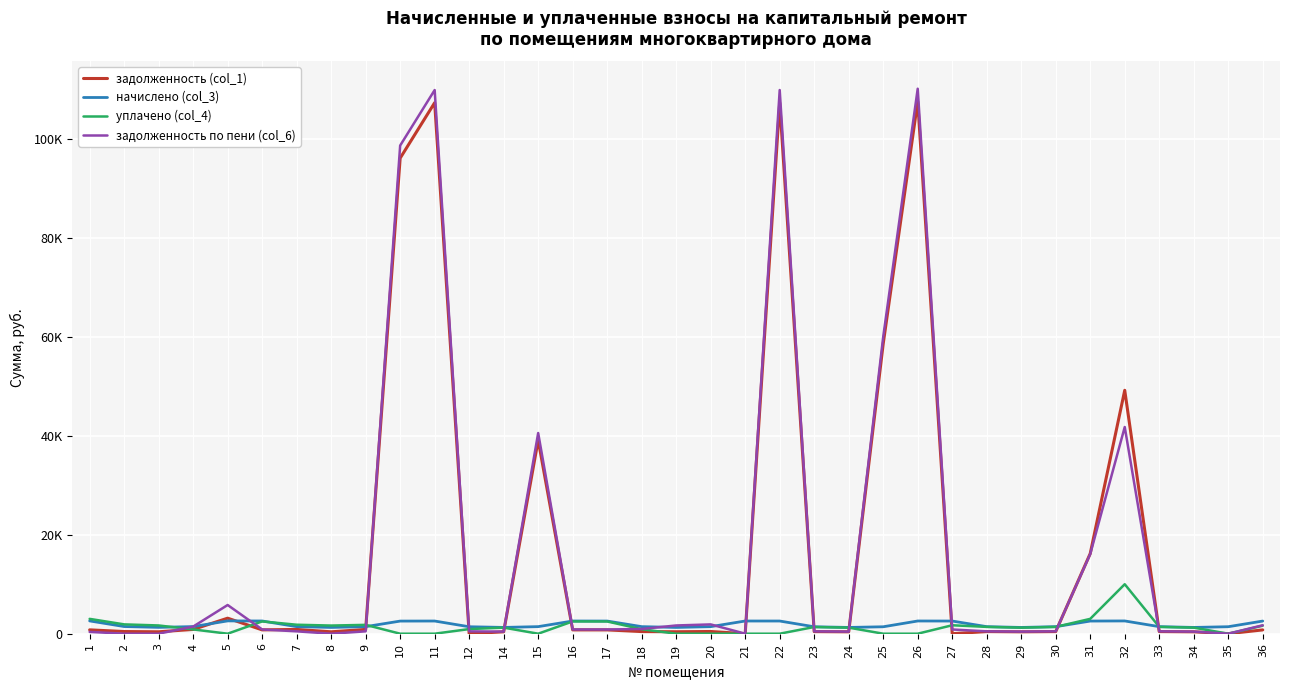

Reading left to right, list all the values displayed in this chart.

задолженность (col_1): 1=777.2	2=435.2	3=384.8	4=863.0	5=3137.2	6=771.5	7=861.2	8=380.1	9=865.2	10=96124.9	11=107330.1	12=0.0	14=381.1	15=39135.6	16=770.5	17=767.8	18=428.7	19=392.9	20=443.1	21=0.0	22=107330.1	23=420.3	24=380.1	25=58614.6	26=107590.0	27=0.0	28=427.8	29=379.2	30=426.8	31=16204.8	32=49200.0	33=428.7	34=380.1	35=0.0	36=767.8
начислено (col_3): 1=2582.8	2=1448.3	3=1280.5	4=1435.9	5=2585.8	6=2567.2	7=1429.7	8=1265.0	9=1426.6	10=2548.6	11=2561.0	12=1404.8	14=1268.1	15=1426.6	16=2564.1	17=2554.8	18=1426.6	19=1265.0	20=1426.6	21=2564.1	22=2561.0	23=1398.6	24=1265.0	25=1398.6	26=2567.2	27=2557.9	28=1423.5	29=1261.9	30=1420.3	31=2554.8	32=2576.5	33=1426.6	34=1265.0	35=1411.0	36=2554.8
уплачено (col_4): 1=2998.1	2=1883.6	3=1665.3	4=863.0	5=0.0	6=2483.0	7=1812.4	8=1645.1	9=1785.6	10=0.0	11=0.0	12=933.5	14=1226.5	15=0.0	16=2479.9	17=2470.9	18=904.2	19=0.0	20=0.0	21=0.0	22=0.0	23=1352.7	24=1223.4	25=0.0	26=0.0	27=1705.3	28=1376.8	29=1220.4	30=1375.4	31=3000.0	32=10000.0	33=1379.8	34=1223.4	35=0.0	36=1619.3
задолженность по пени (col_6): 1=360.8	2=0.0	3=0.0	4=1437.5	5=5798.8	6=855.7	7=476.6	8=0.0	9=476.6	10=98673.4	11=109891.1	12=468.3	14=422.7	15=40562.2	16=854.7	17=851.6	18=951.0	19=1664.0	20=1876.6	21=0.0	22=109891.1	23=466.2	24=421.6	25=60013.2	26=110157.3	27=852.6	28=474.5	29=420.6	30=474.9	31=16095.7	32=41776.5	33=475.5	34=421.6	35=0.0	36=1703.2